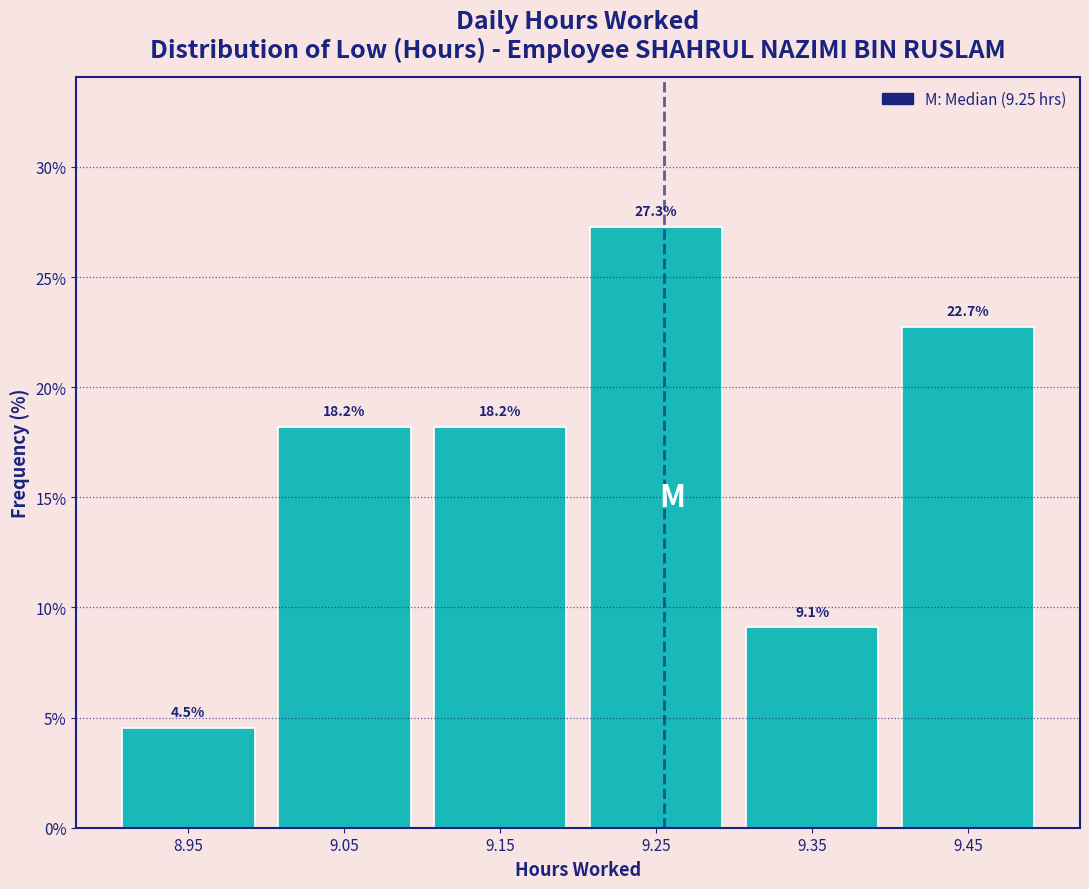

Reading left to right, transcribe this chart: for each bar, give the range it covers on the x-axis and its height.

8.9 to 9.0: 4.5
9.0 to 9.1: 18.2
9.1 to 9.2: 18.2
9.2 to 9.3: 27.3
9.3 to 9.4: 9.1
9.4 to 9.5: 22.7